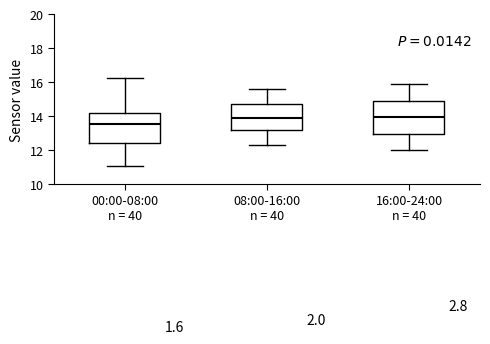

Reading left to right, transcribe this box plot: for each box, give where its median line is, the range the box spans, and where its two whiskers end, as read against the y-axis. The values are not printed on the chart, so give them approximately, as read against the axis.

00:00-08:00 n = 40: median 13.6, box 12.4 to 14.2, whiskers 11.0 to 16.2
08:00-16:00 n = 40: median 14.0, box 13.2 to 14.8, whiskers 12.4 to 15.6
16:00-24:00 n = 40: median 14.0, box 13.0 to 15.0, whiskers 12.0 to 16.0